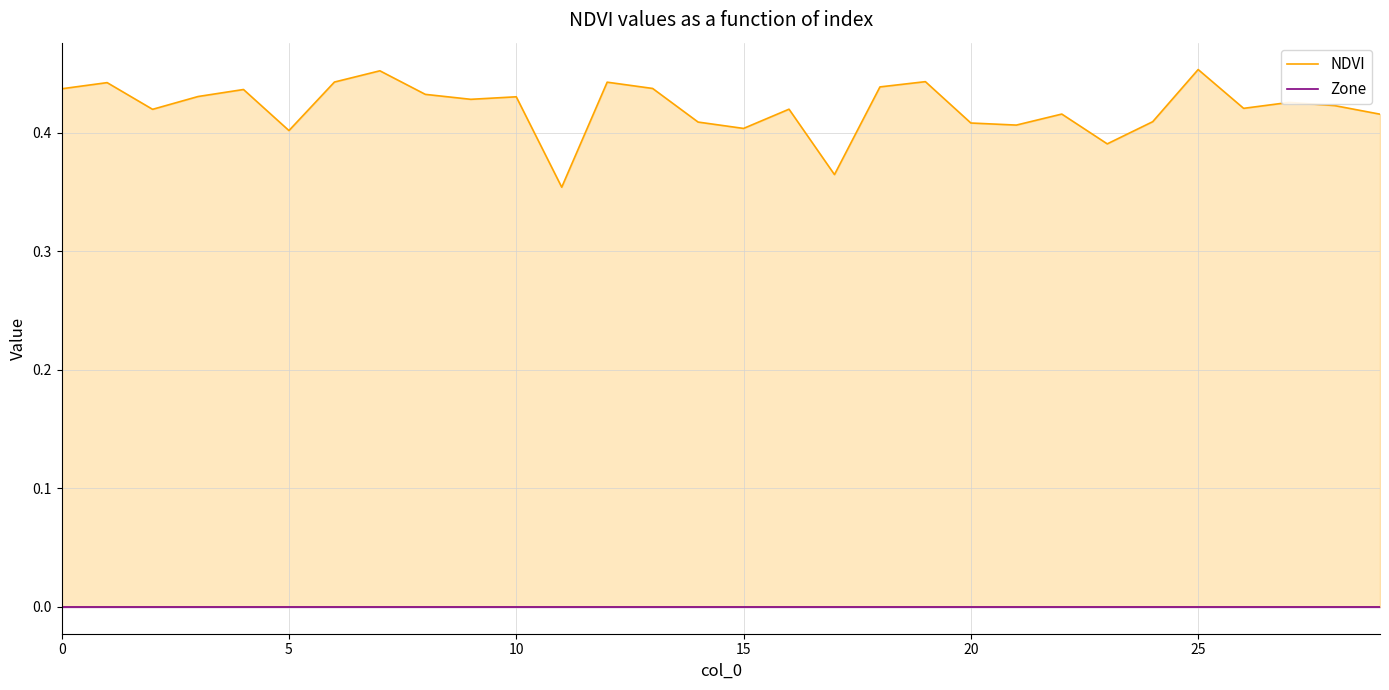

Rank the series by their maximum value, from highest to lowest.

NDVI, Zone